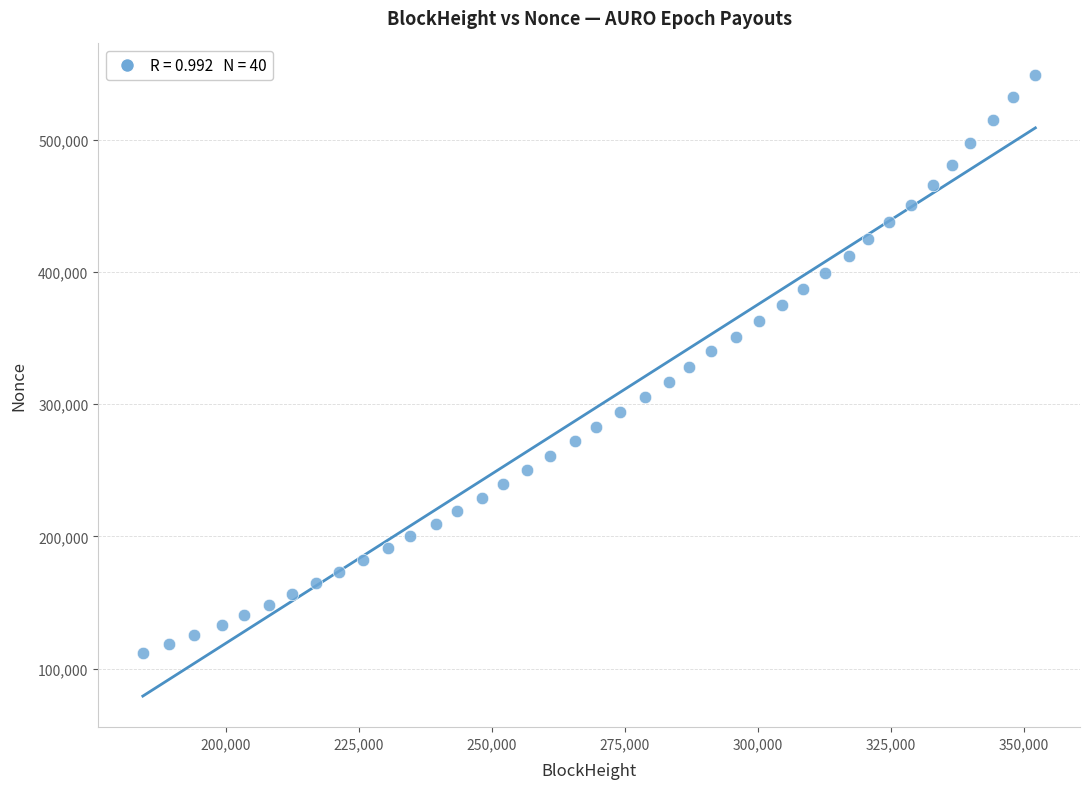

What is the range of Y values (max minus min)?

437584